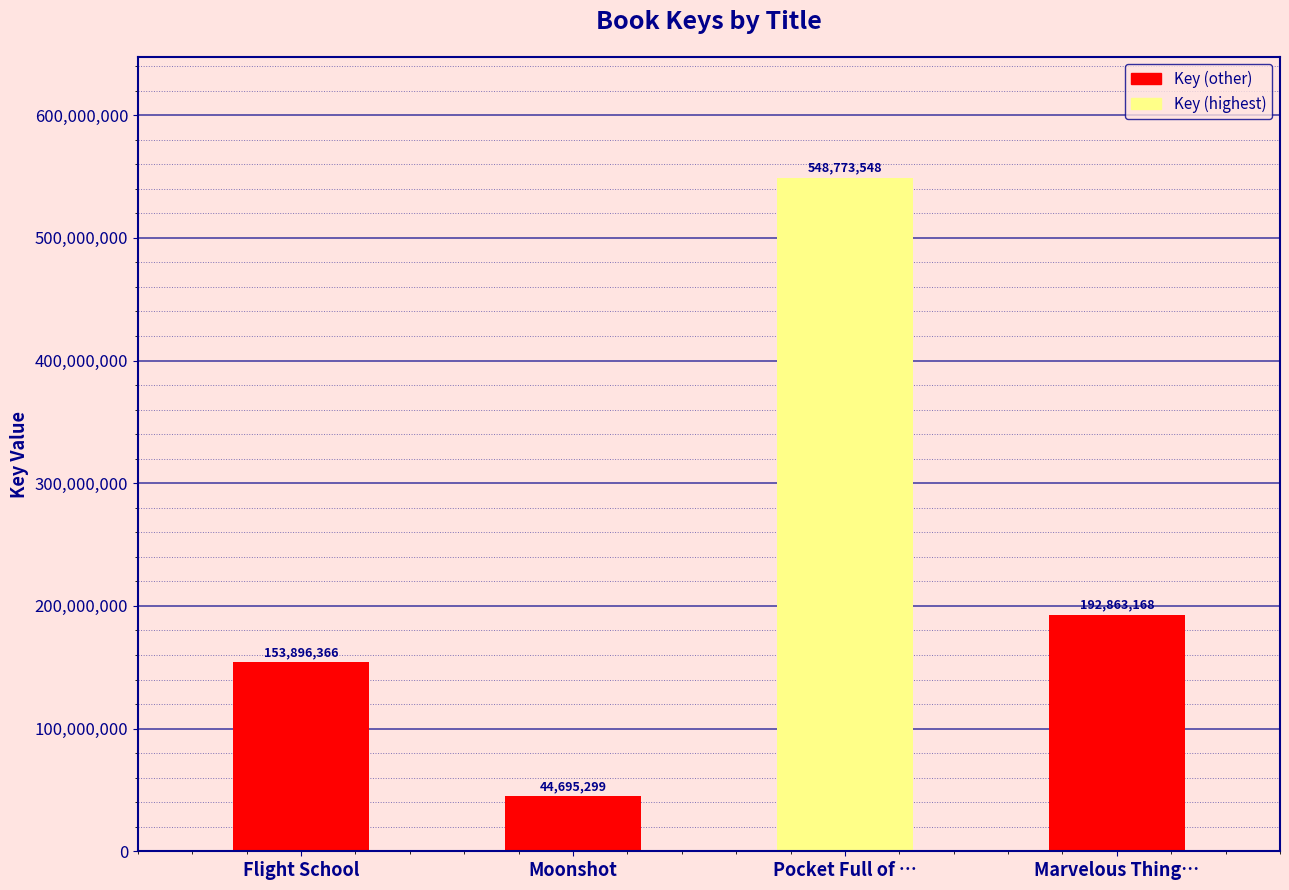

Rank the categories by value from highest to lowest.

Pocket Full of …, Marvelous Thing…, Flight School, Moonshot